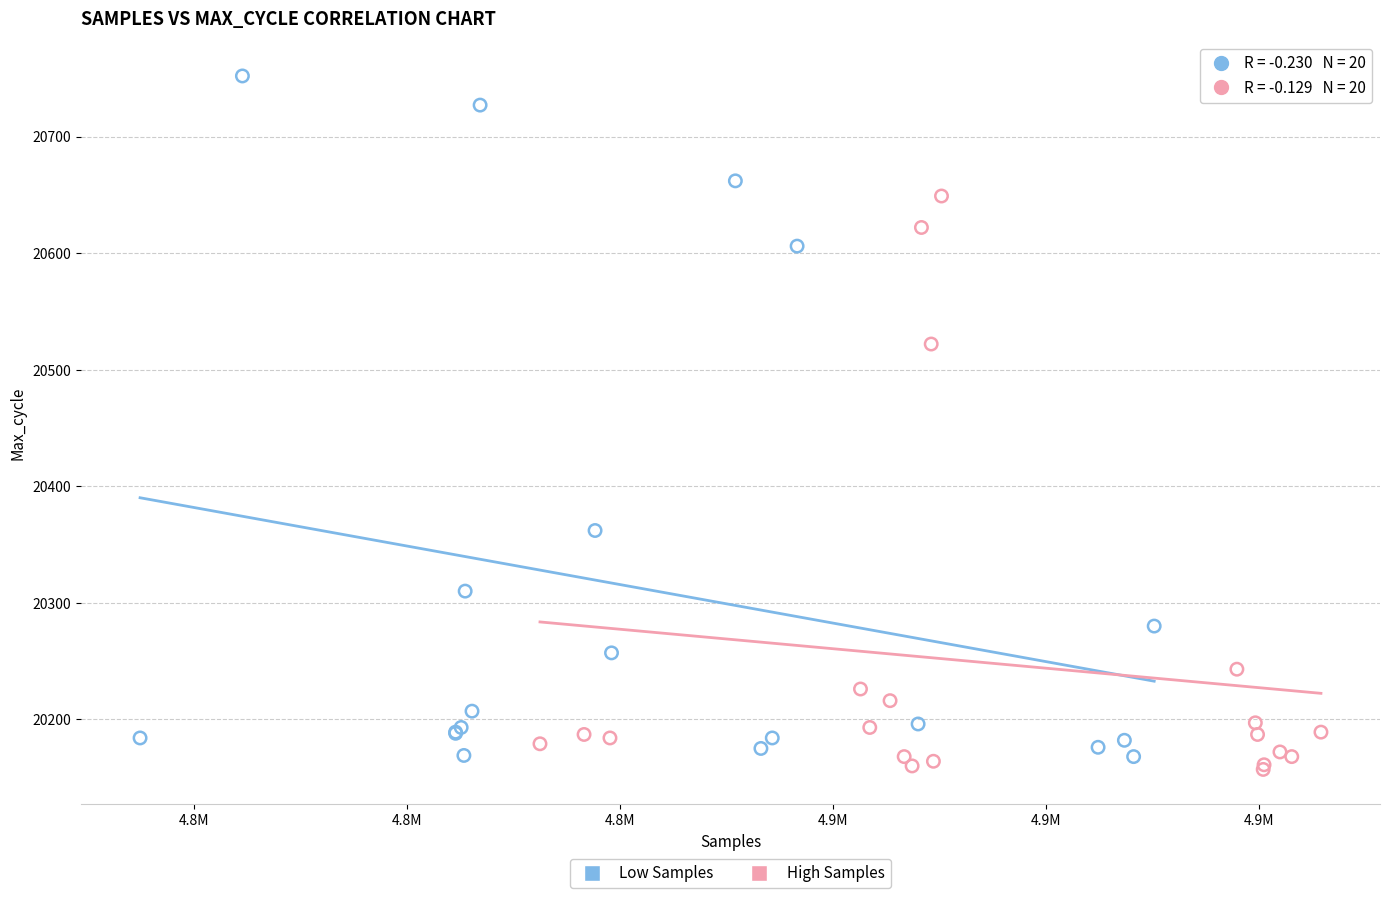

Which series reaches the maximum Y coordinate?

Low Samples